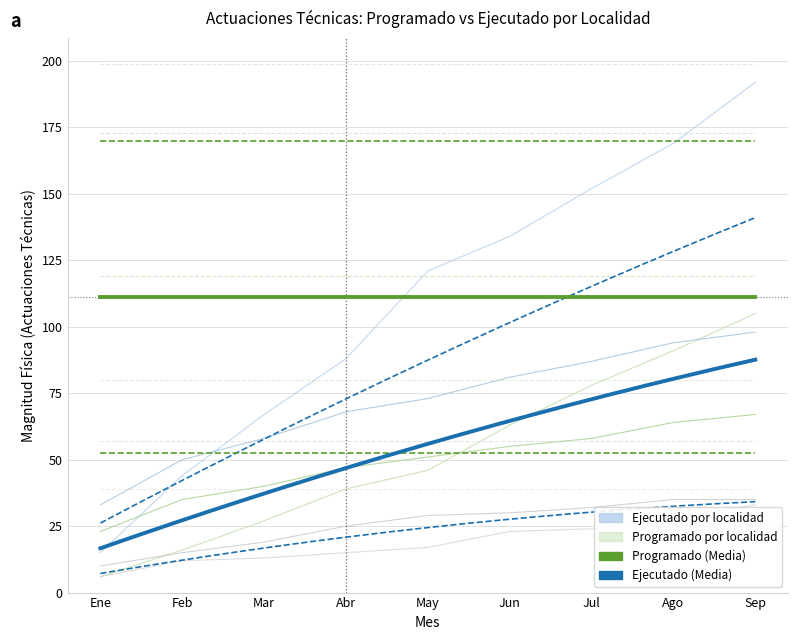

At which label does 3-SANTA FE first exceed 29?

Jun